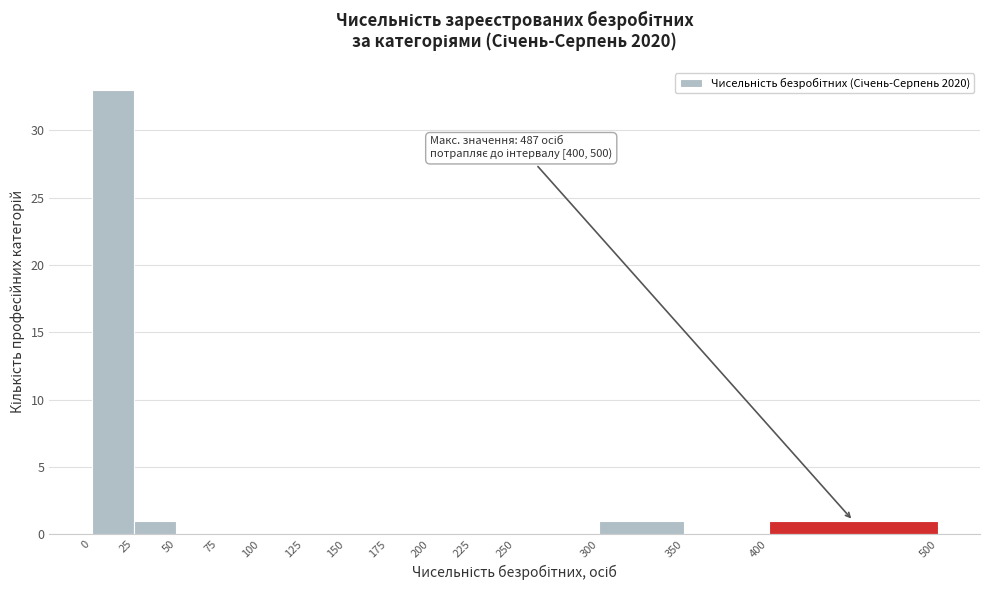

Which range on the x-axis has the tallest bar?

0 to 25